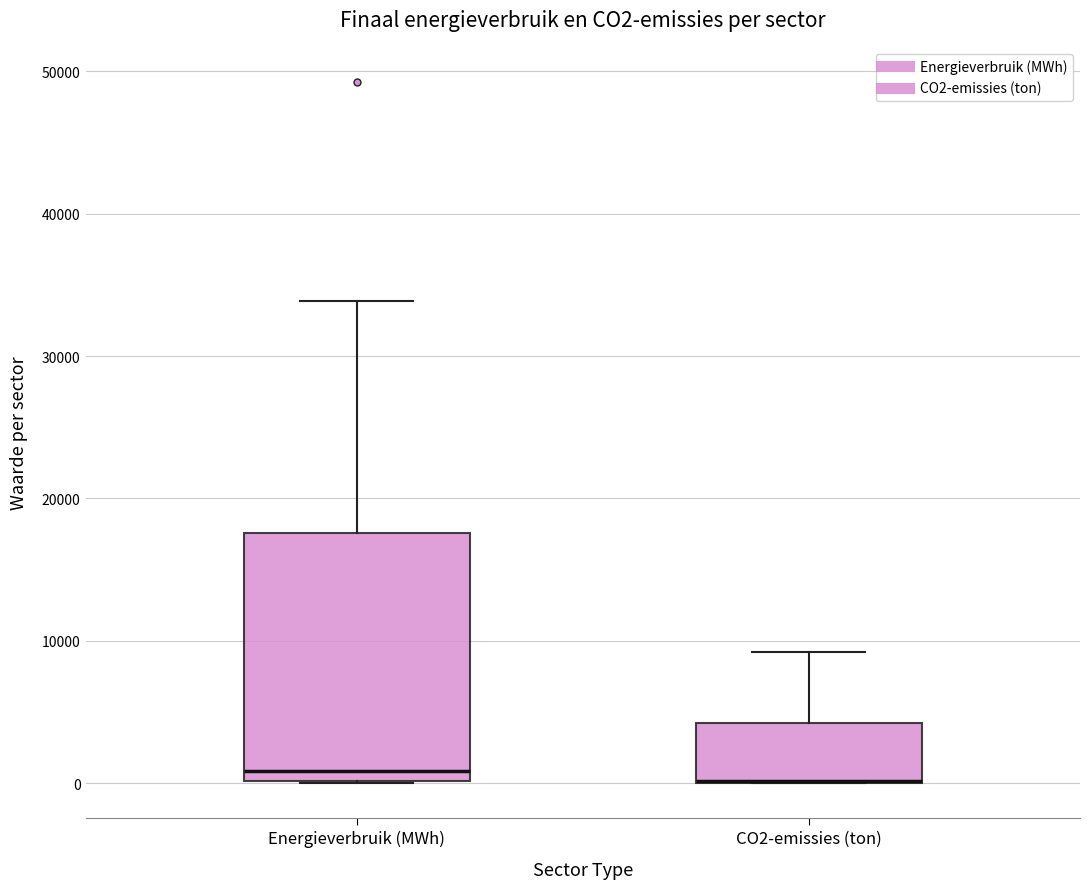

Reading left to right, transcribe this box plot: for each box, give where its median line is, the range the box spans, and where its two whiskers end, as read against the y-axis. The values are not printed on the chart, so give them approximately, as read against the axis.

Energieverbruik (MWh): median 1000, box 0 to 18000, whiskers 0 to 34000
CO2-emissies (ton): median 0 (drawn on the box's lower edge), box 0 to 4000, whiskers 0 to 9000